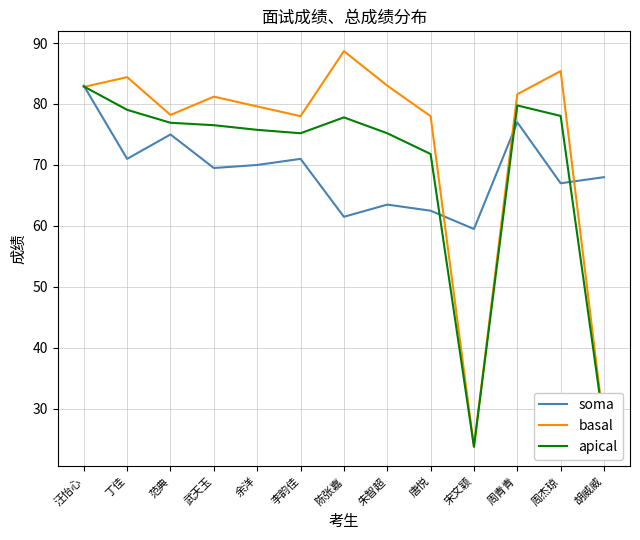

What position from the right is 宋文颖?

4